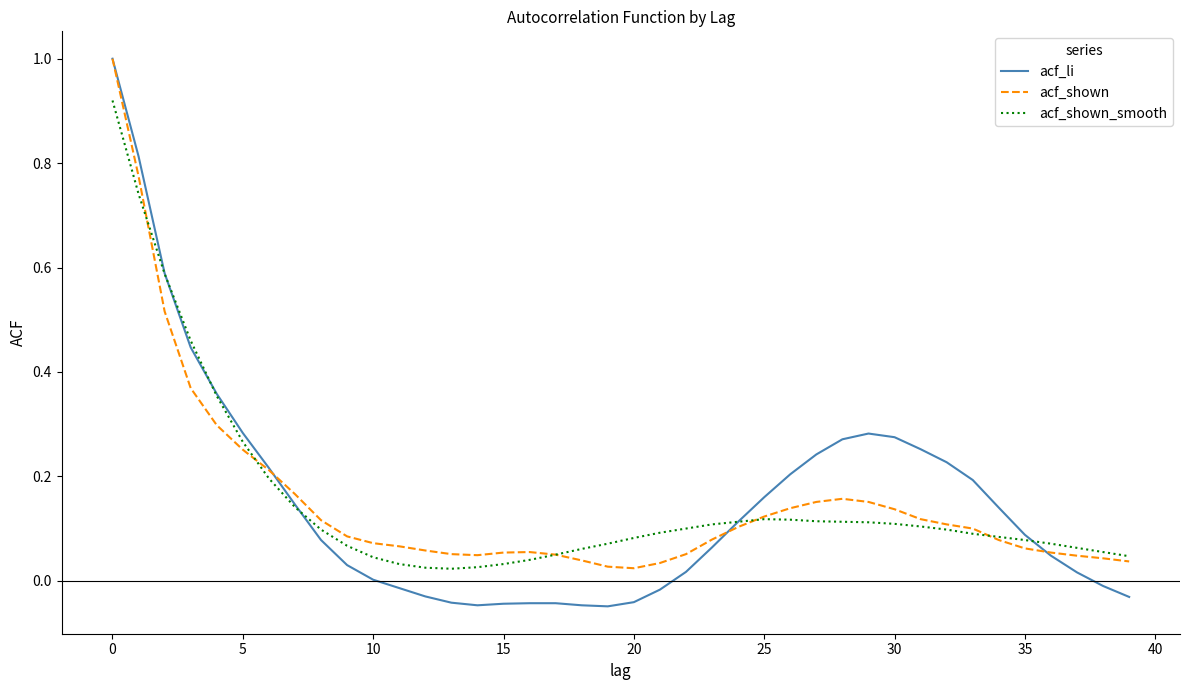

What is the highest value of the acf_shown series?

1.0